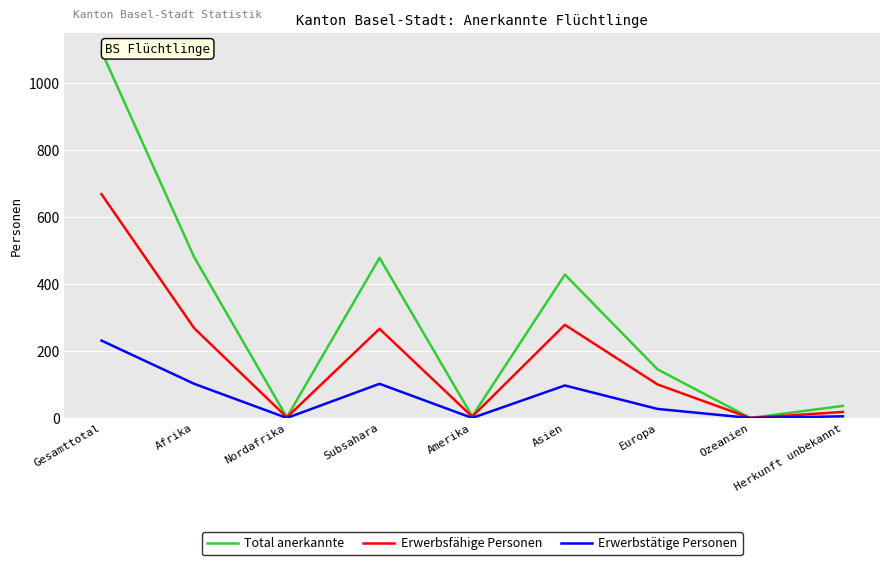

What is the sum of all Erwerbsfähige Personen values?

1604